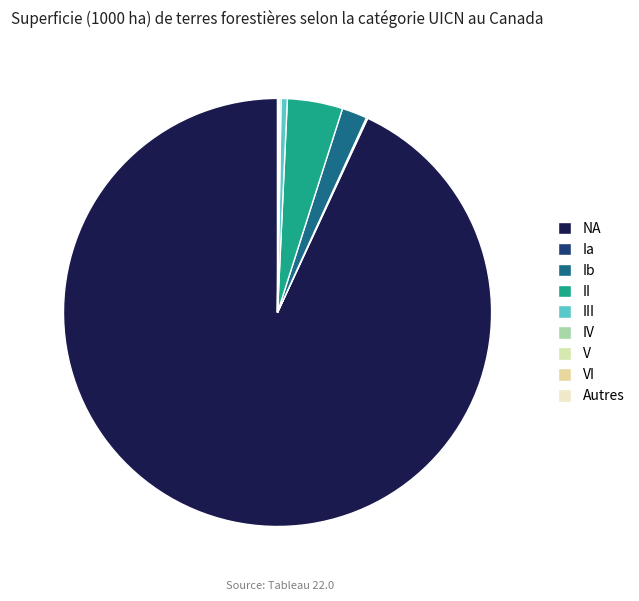

Which slice is the largest?

NA